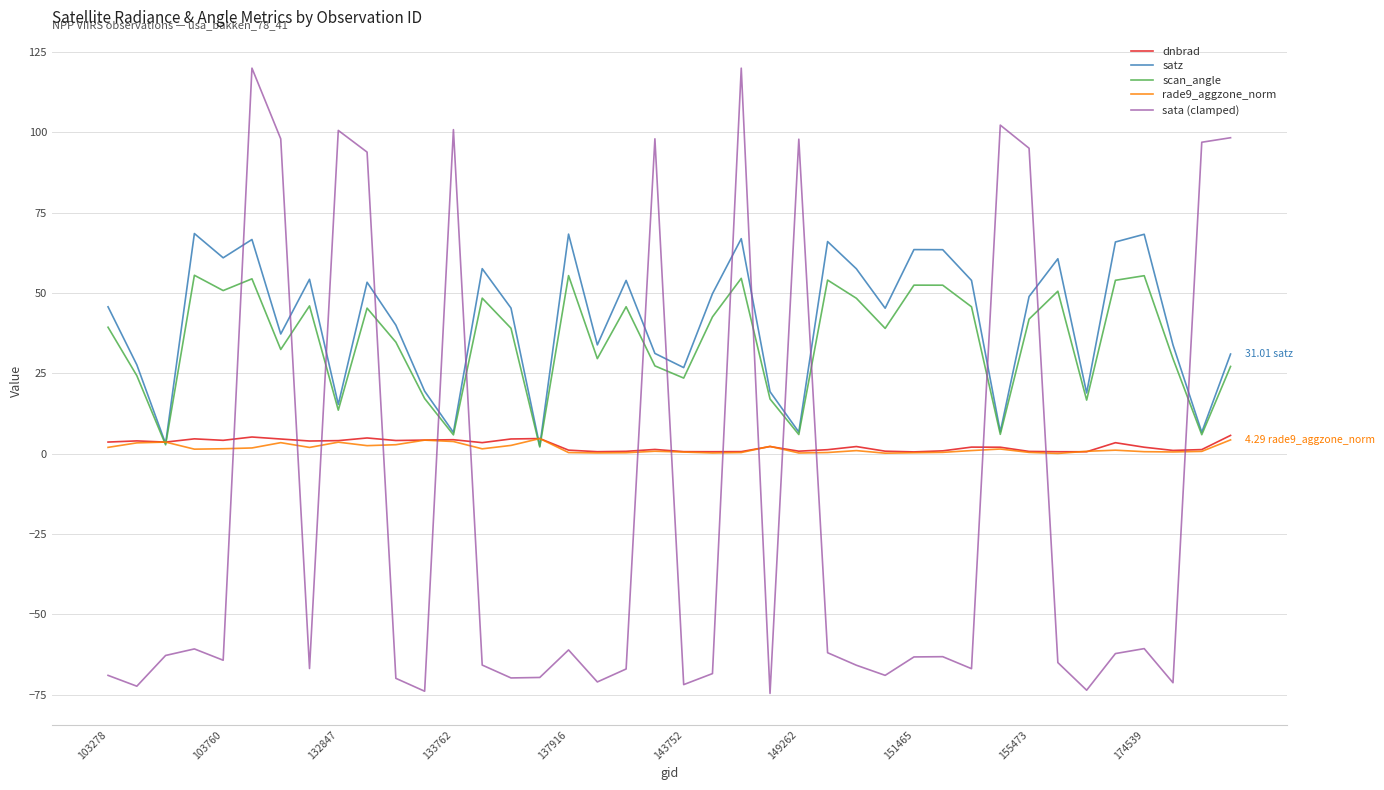

True or false: sata (clamped) and scan_angle cross at least once.

True